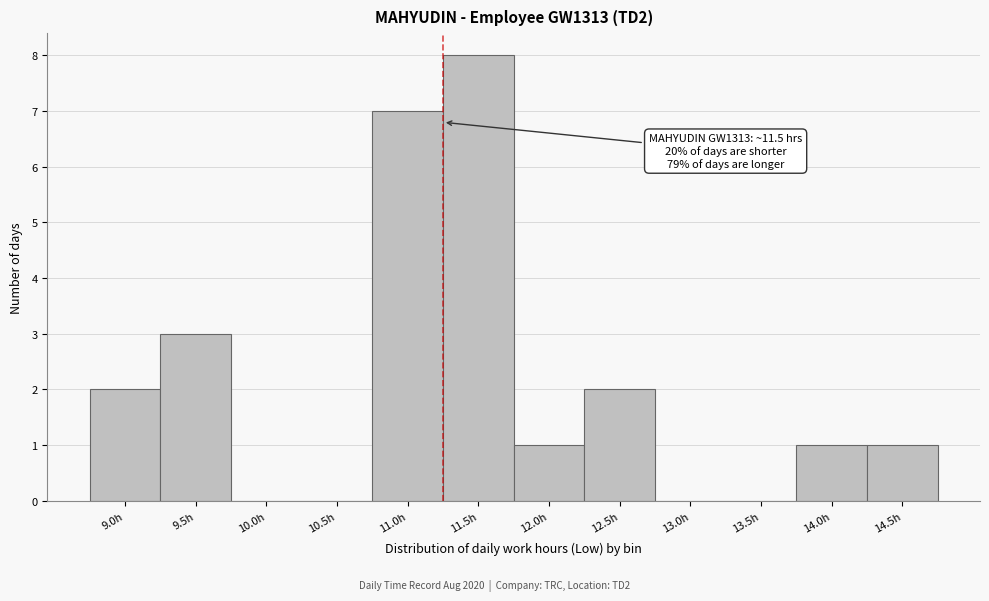

Reading right to left, transcribe all the data shown in this chart.

14.5h=1	14.0h=1	13.5h=0	13.0h=0	12.5h=2	12.0h=1	11.5h=8	11.0h=7	10.5h=0	10.0h=0	9.5h=3	9.0h=2